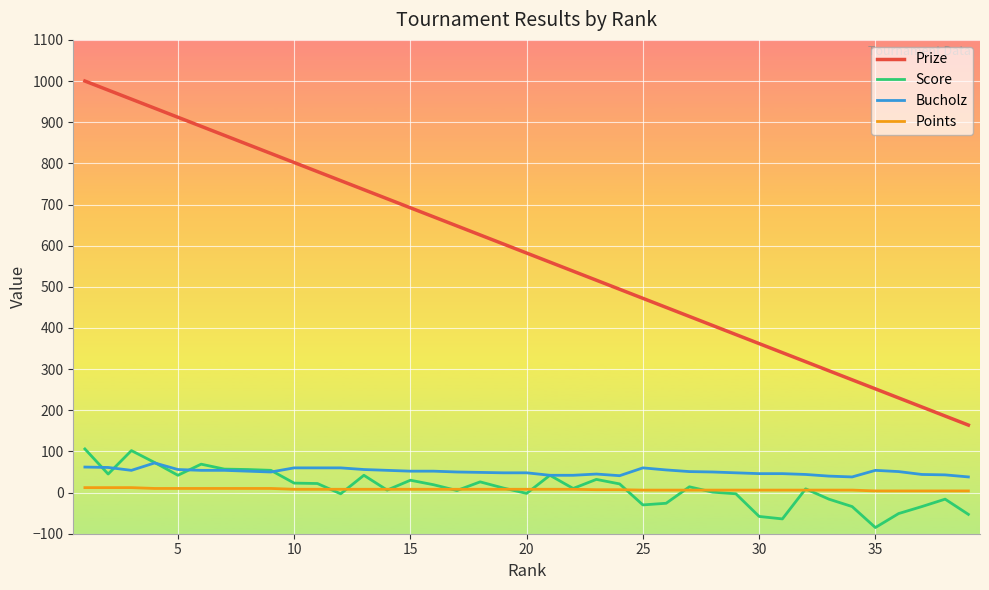

Count the number of categories in the chart.

39